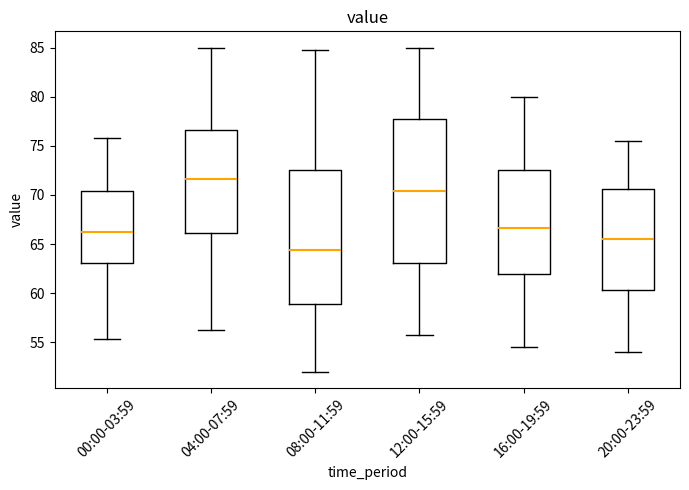

Which box has the highest median line?

04:00-07:59